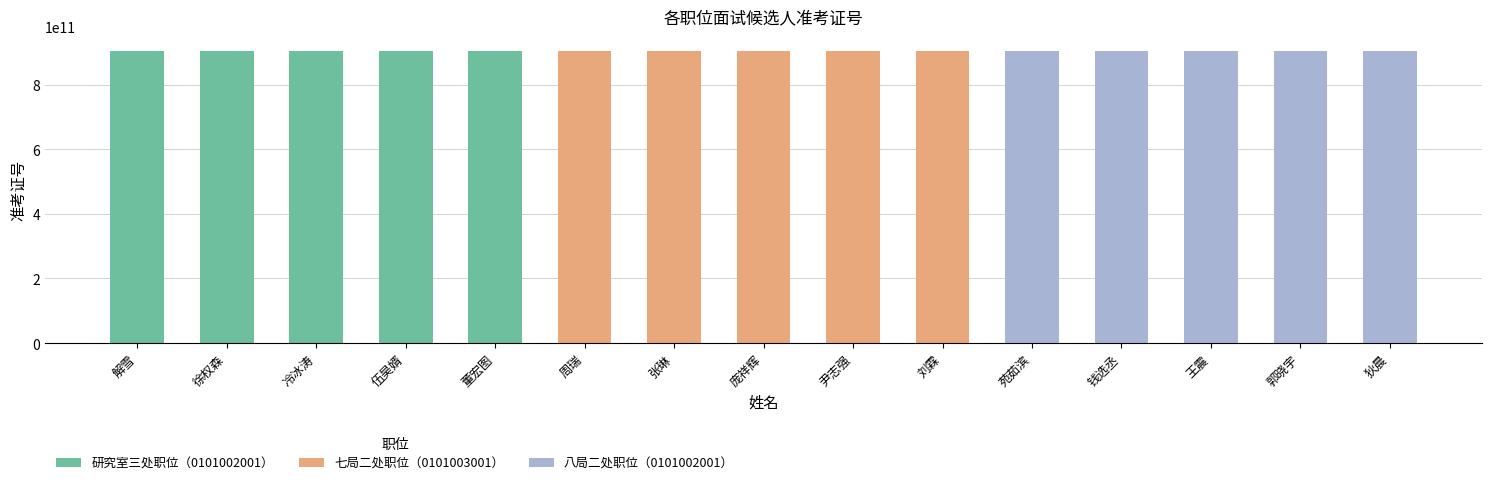

What is the label of the 6th bar from the right?

刘霖